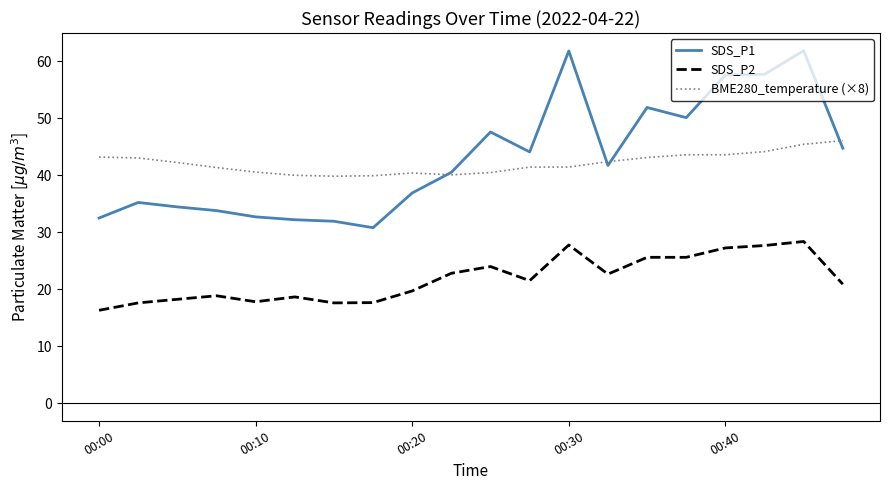

Which series has the widest spread of values?

SDS_P1